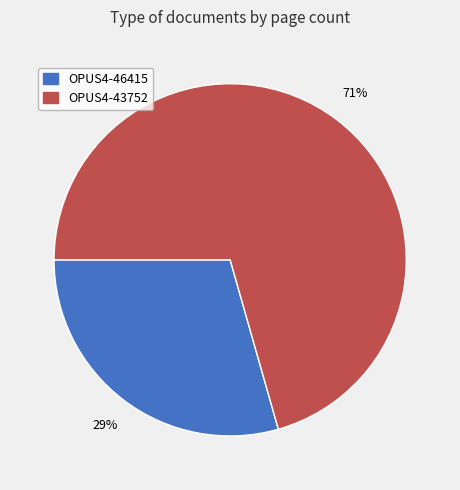

Rank the categories by value from highest to lowest.

OPUS4-43752, OPUS4-46415